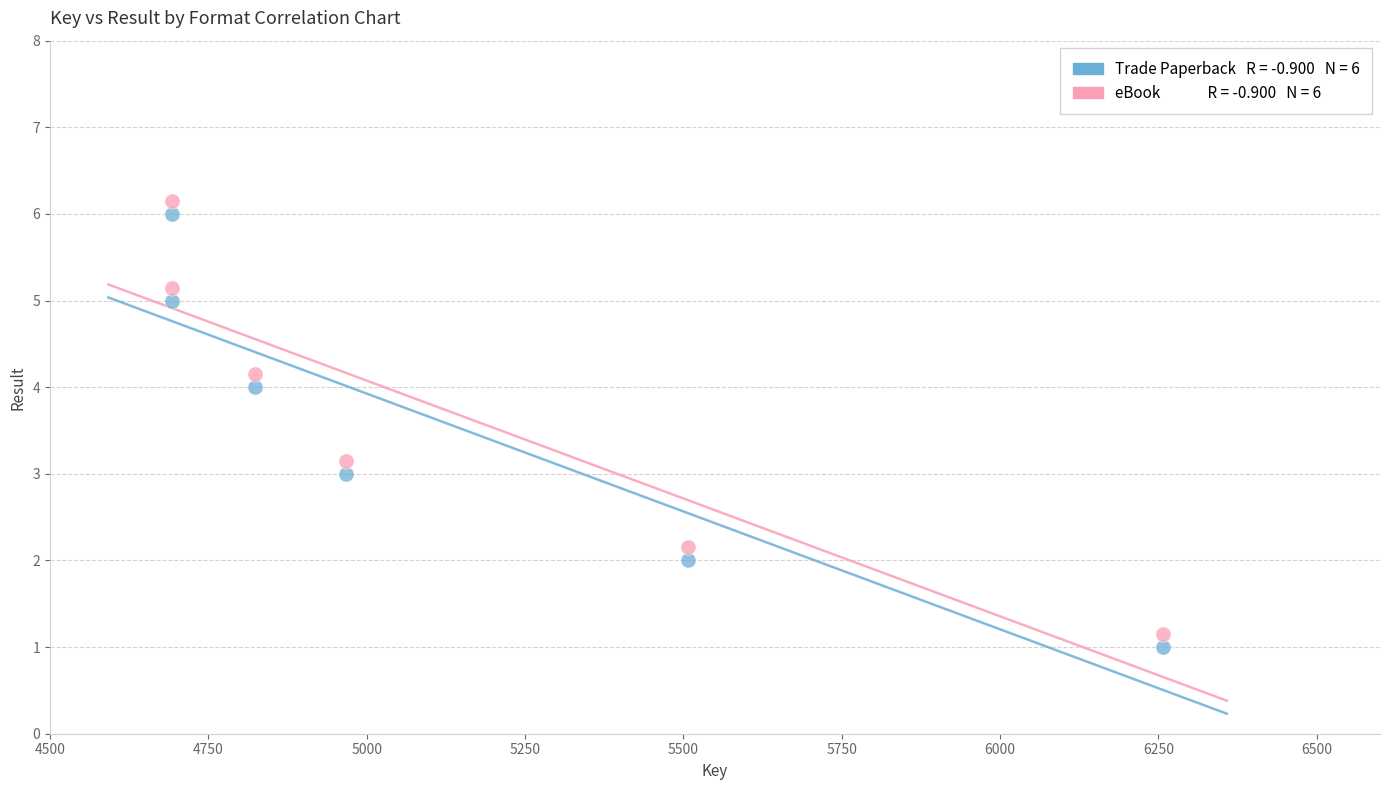

Across all data points, what is the range of X values (max minus min)?

1566.0